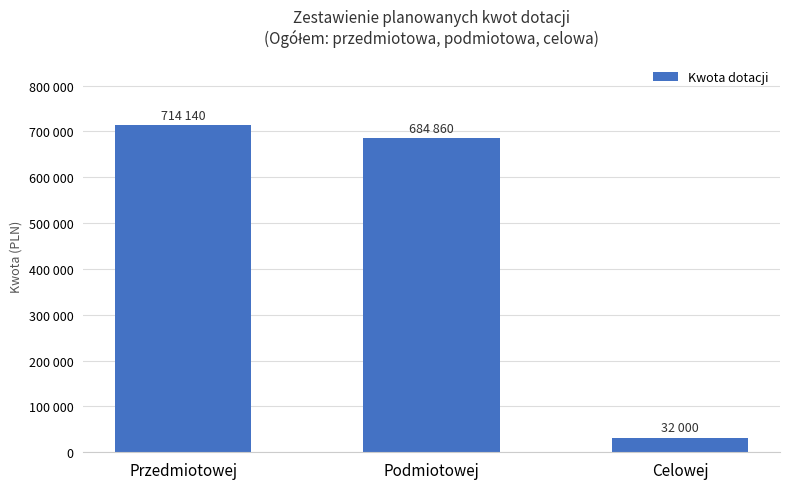

What is the difference between the maximum and minimum values?

682140